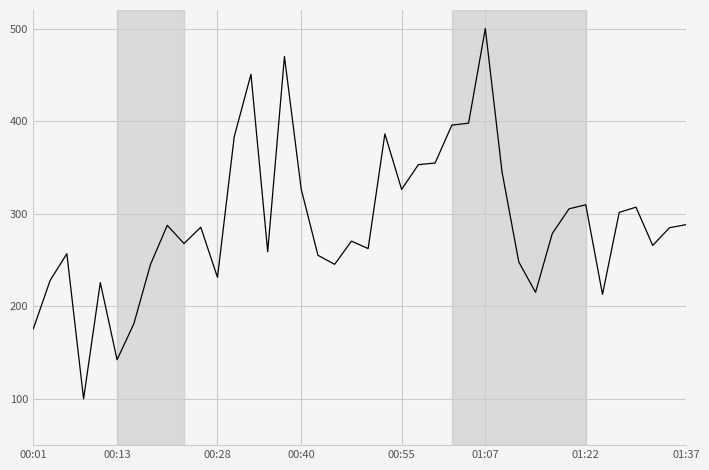

What is the minimum value shown in the chart?

100.0